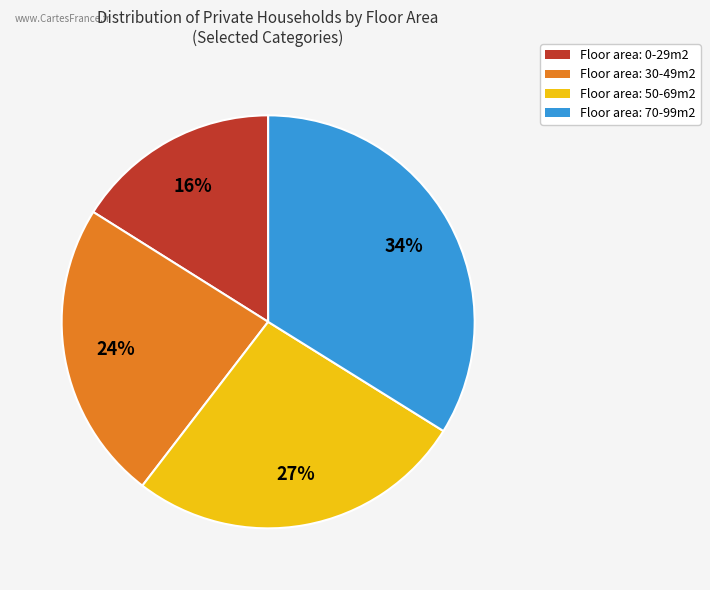

Does any single category account for the majority?

No